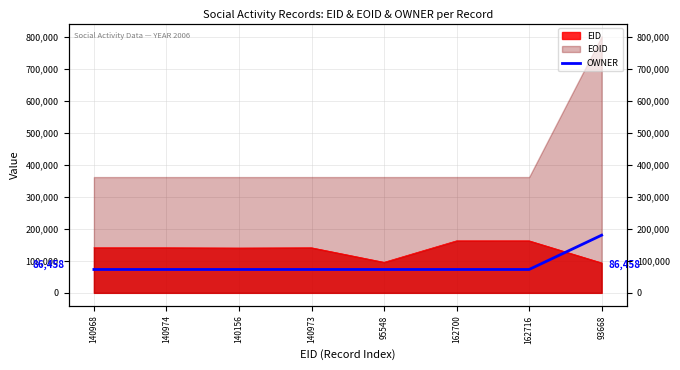

What is the label of the 1st point from the left?

140968